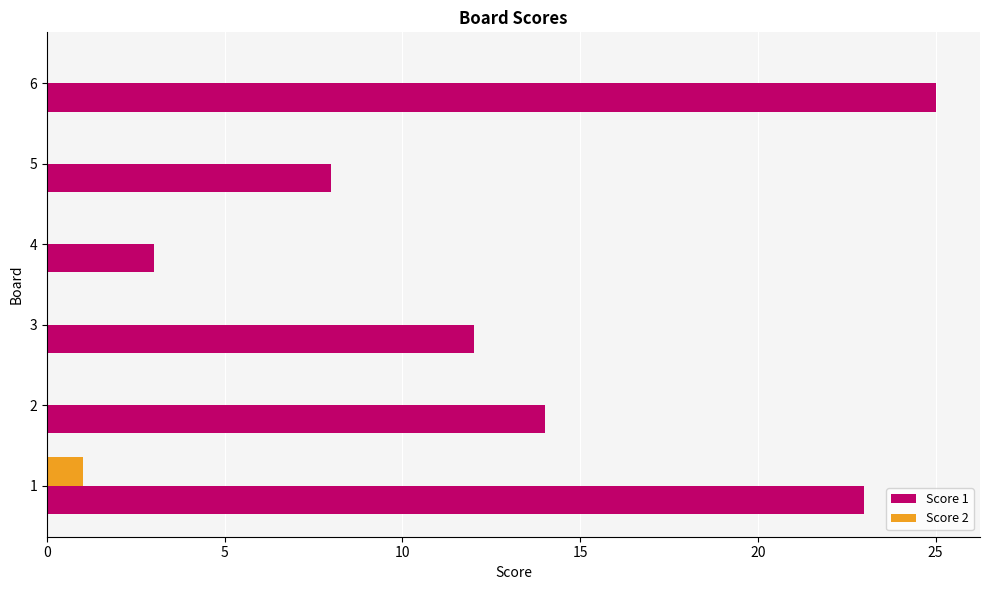

How many series are shown in this chart?

2